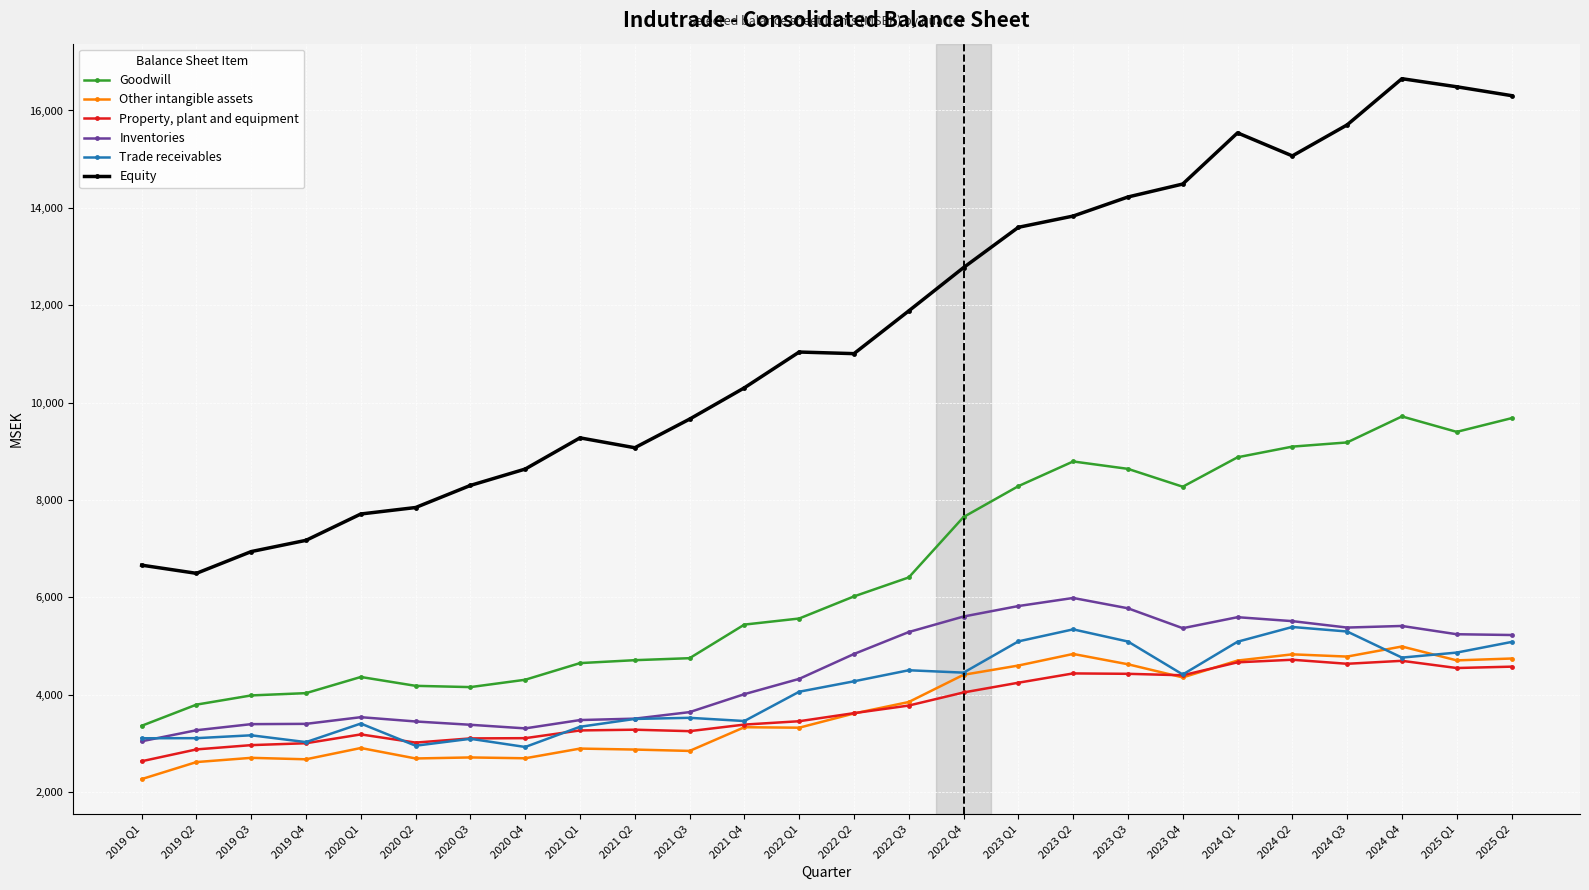

What is the smallest value displayed?

2265